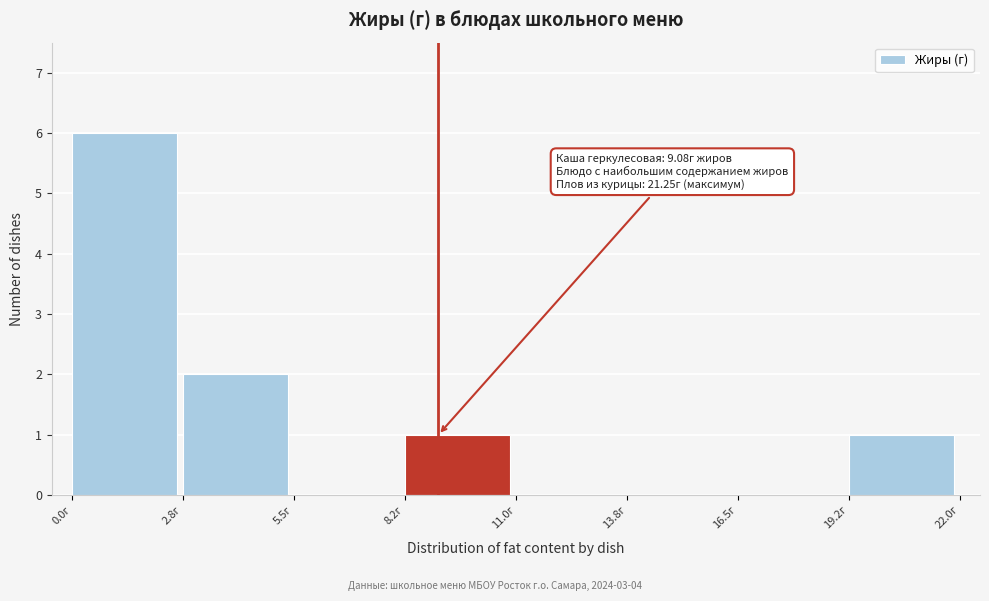

Which range on the x-axis has the tallest bar?

0.00 to 2.75